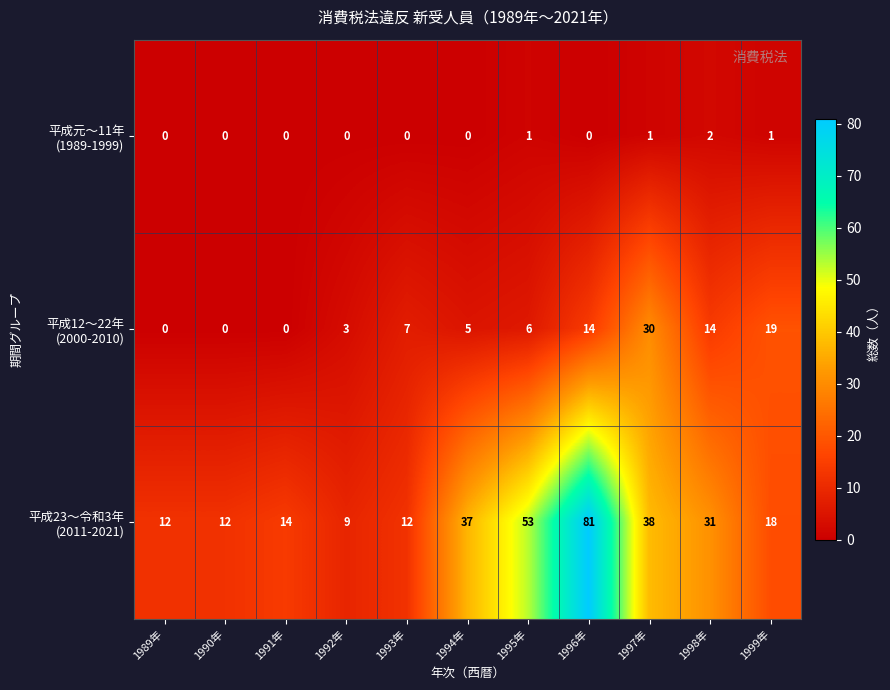

What is the total value across all series at 1991年?

14